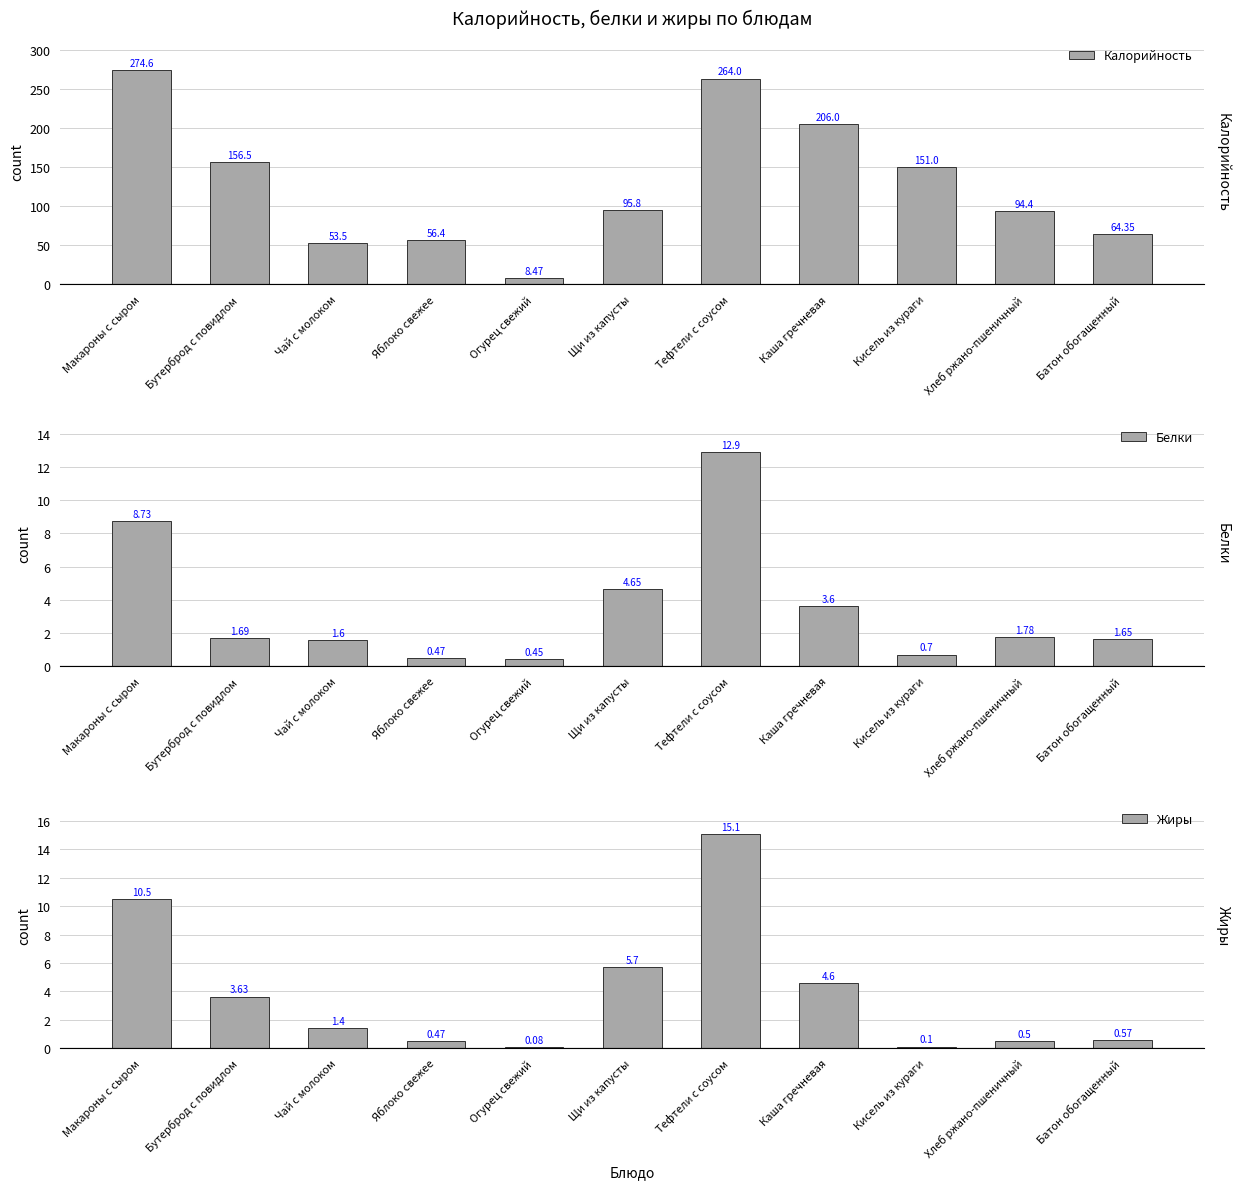

What is the sum of the Калорийность values at Щи из капусты and Кисель из кураги?

246.8